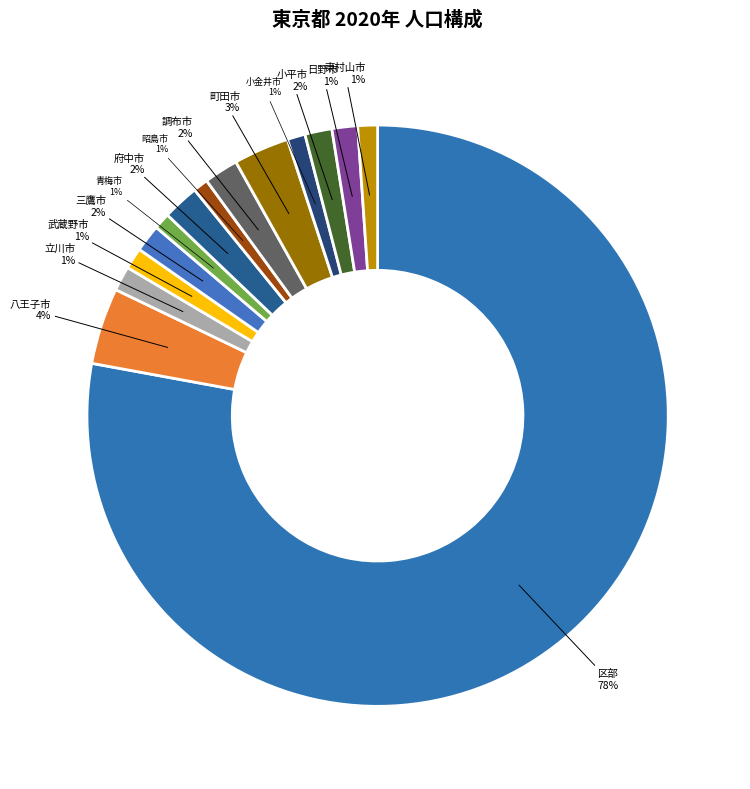

How many segments does this pie chart have?

14